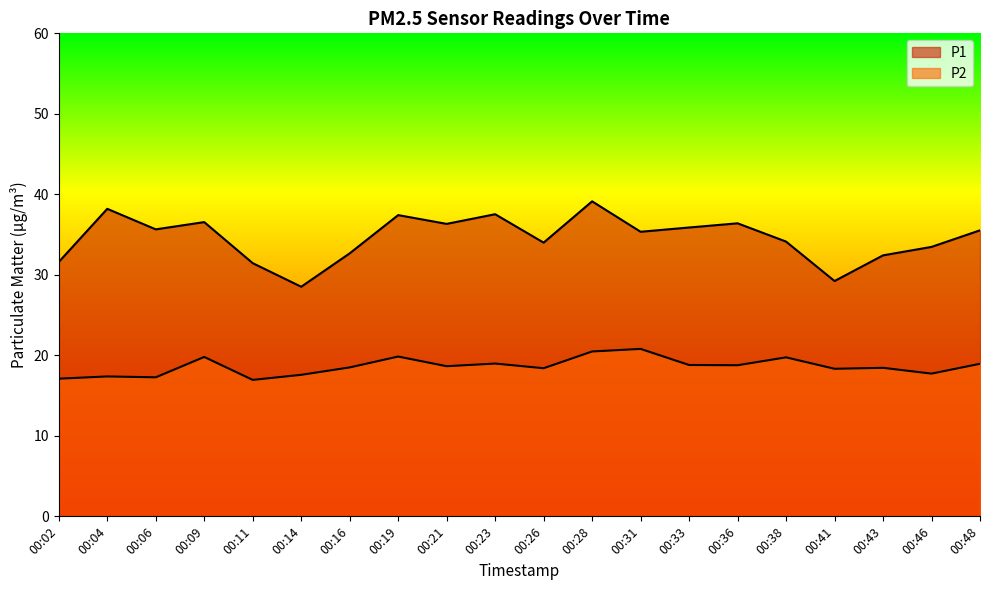

How many interior local peaks does the P1 series have?

6